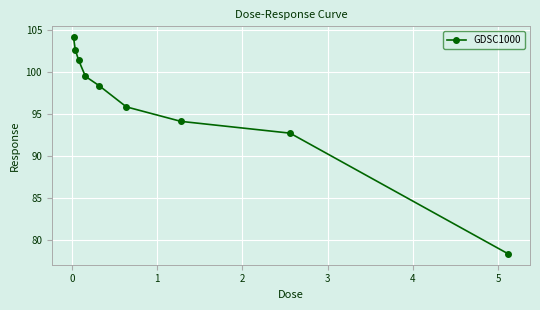

What is the value of the 6th point from the left?

95.8